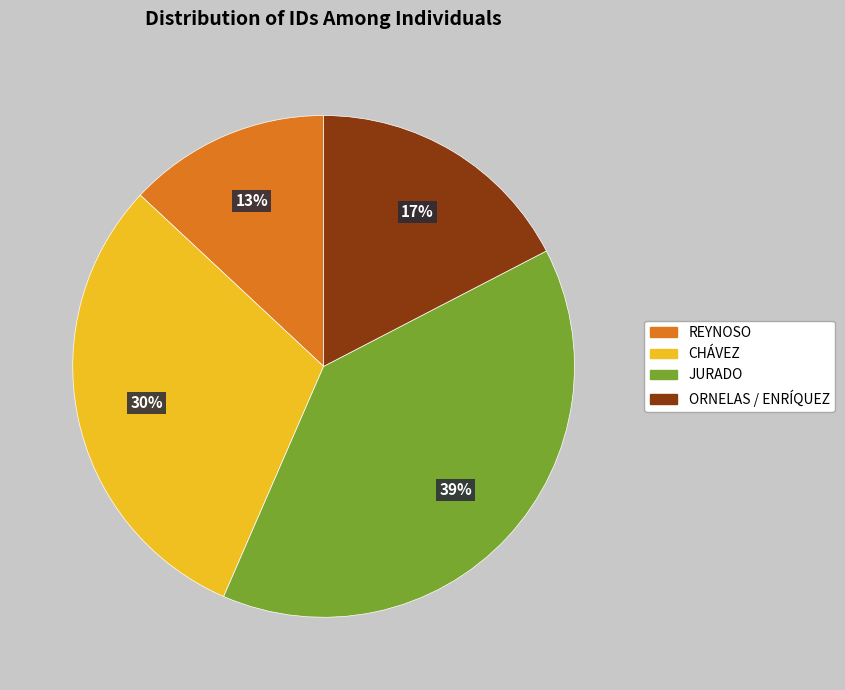

Does CHÁVEZ account for over 50% of the chart?

No